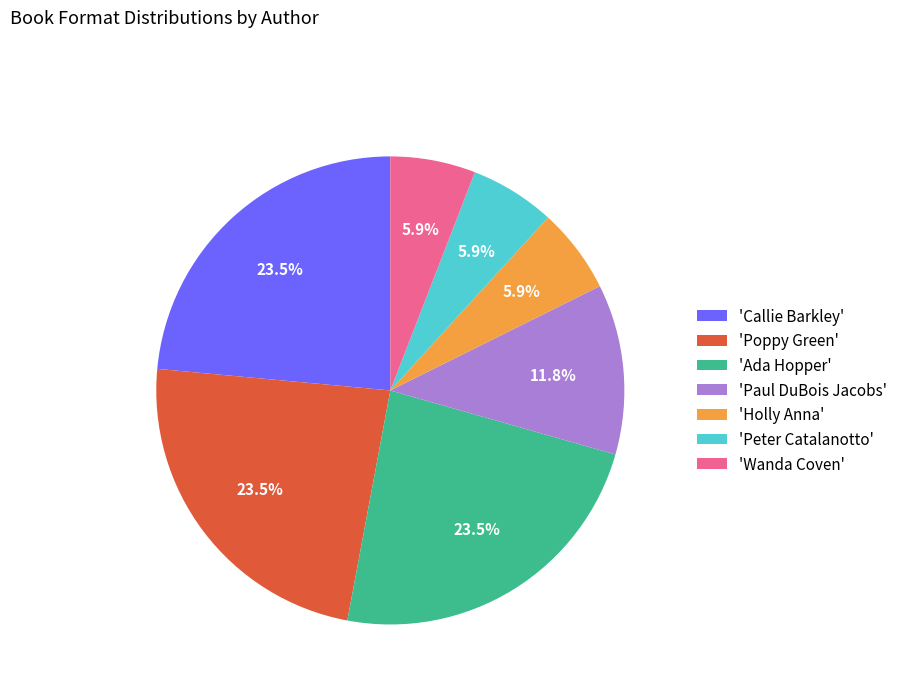

What is the ratio of the value at 'Paul DuBois Jacobs' to the value at 'Poppy Green'?

0.5